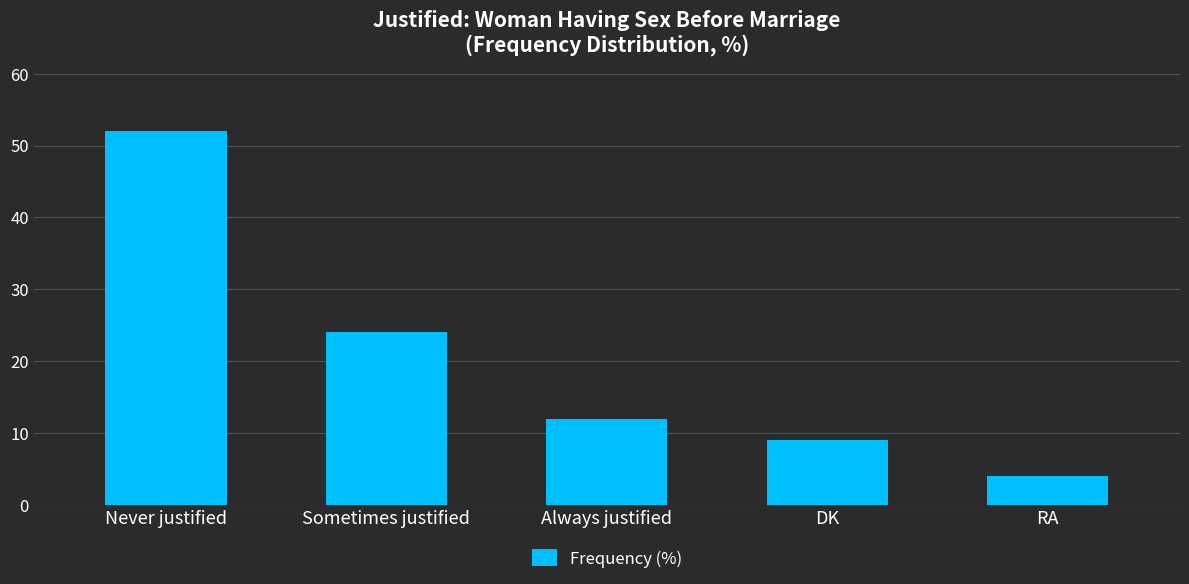

How many series are shown in this chart?

1